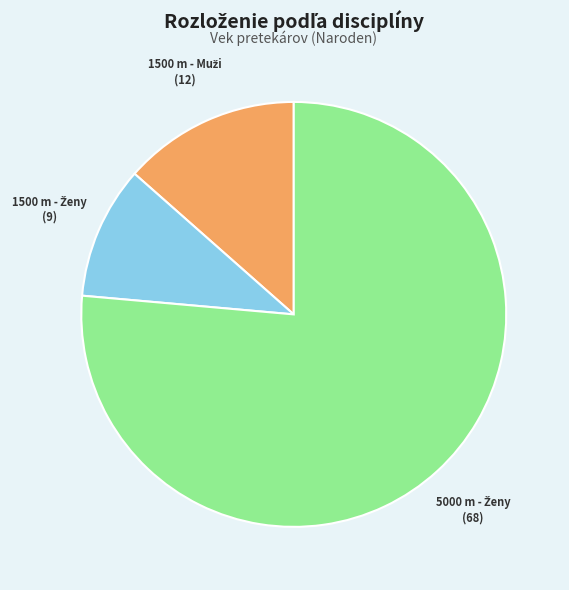

Is there any slice that represents more than half of the pie?

Yes